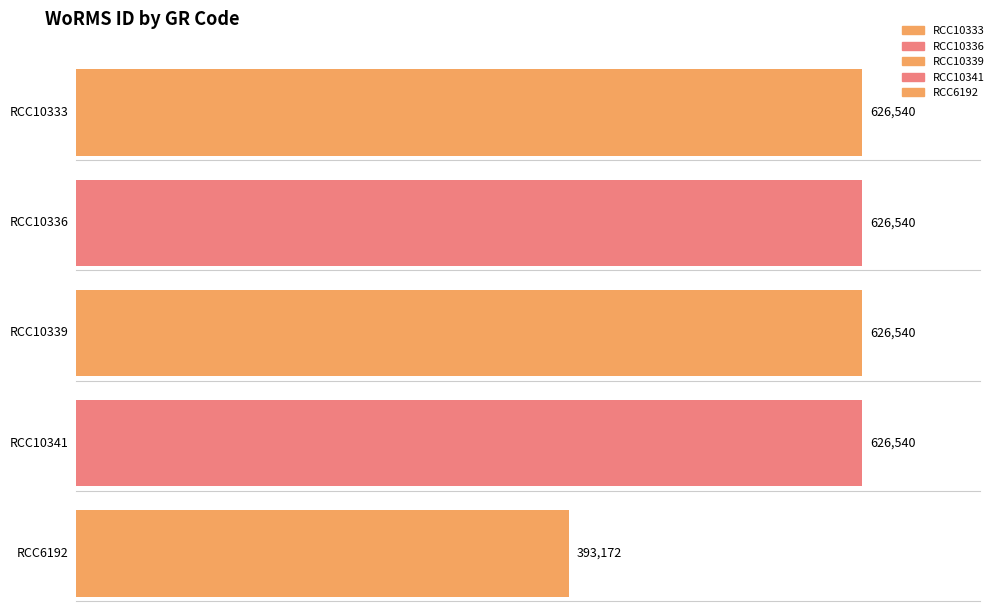

The chart shows a value of 626540 at RCC10333. True or false?

True